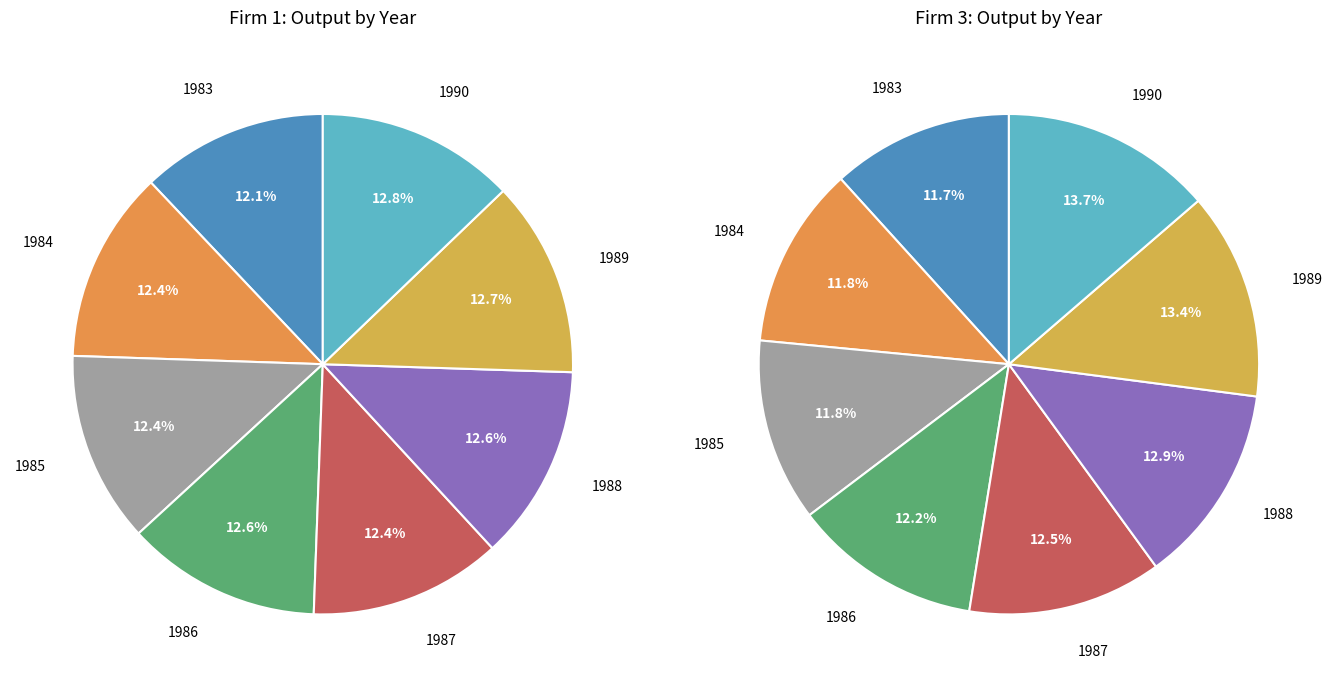

What percentage do 1983 and 1989 together represent?

24.7%